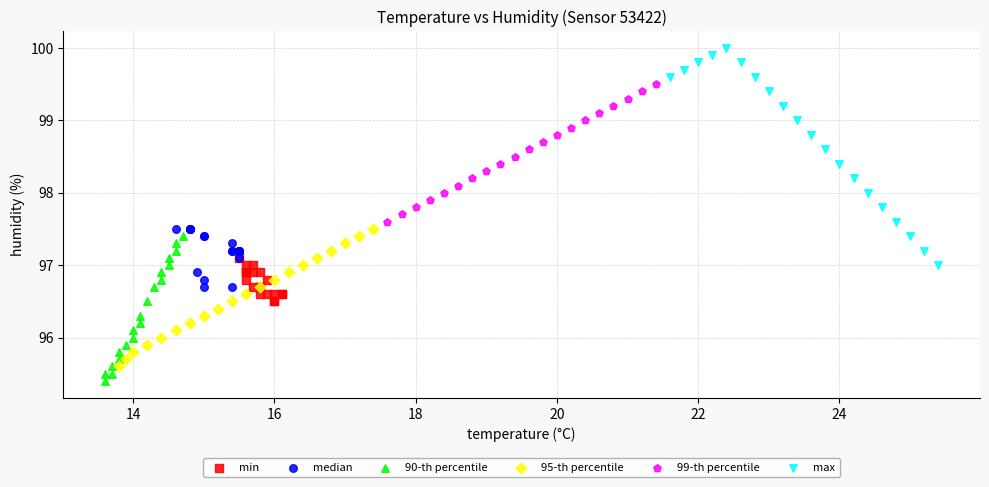

Which series contains the highest Y value?

max